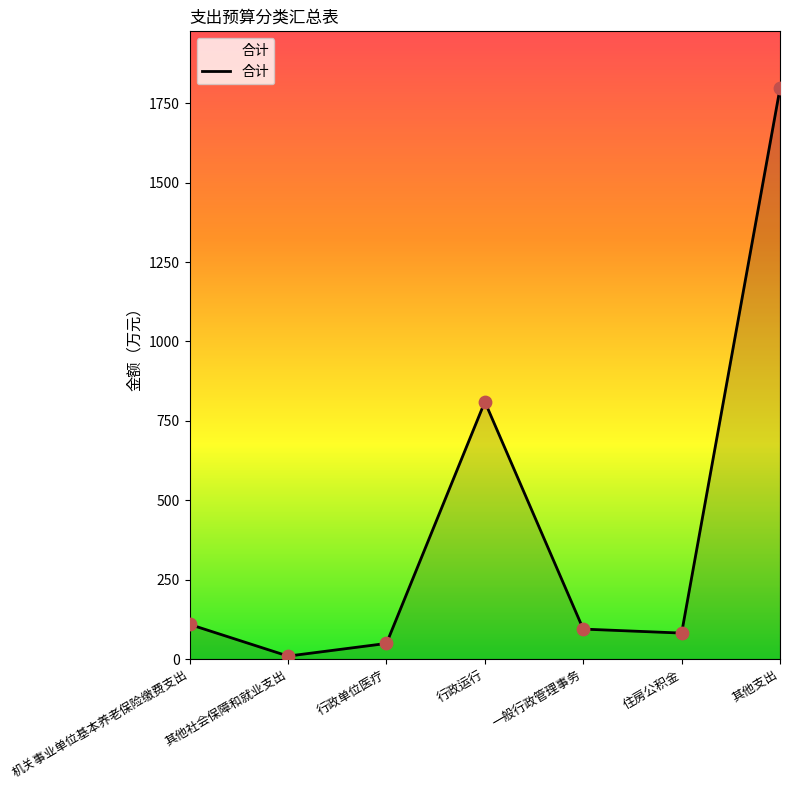

Which has a higher value, 行政单位医疗 or 其他社会保障和就业支出?

行政单位医疗